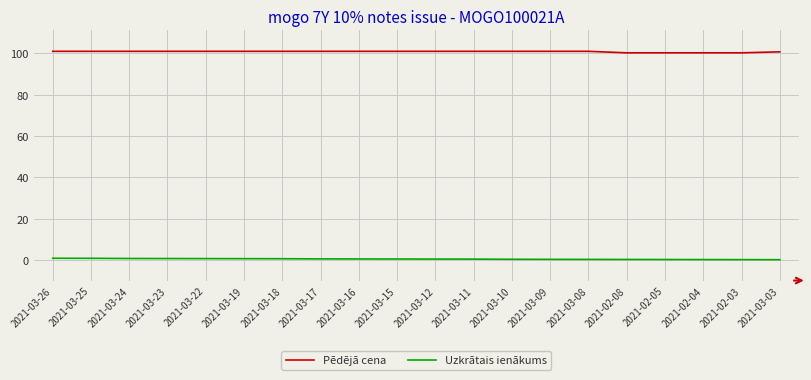

What is the difference between the maximum and minimum values in the Pēdējā cena series?

0.7